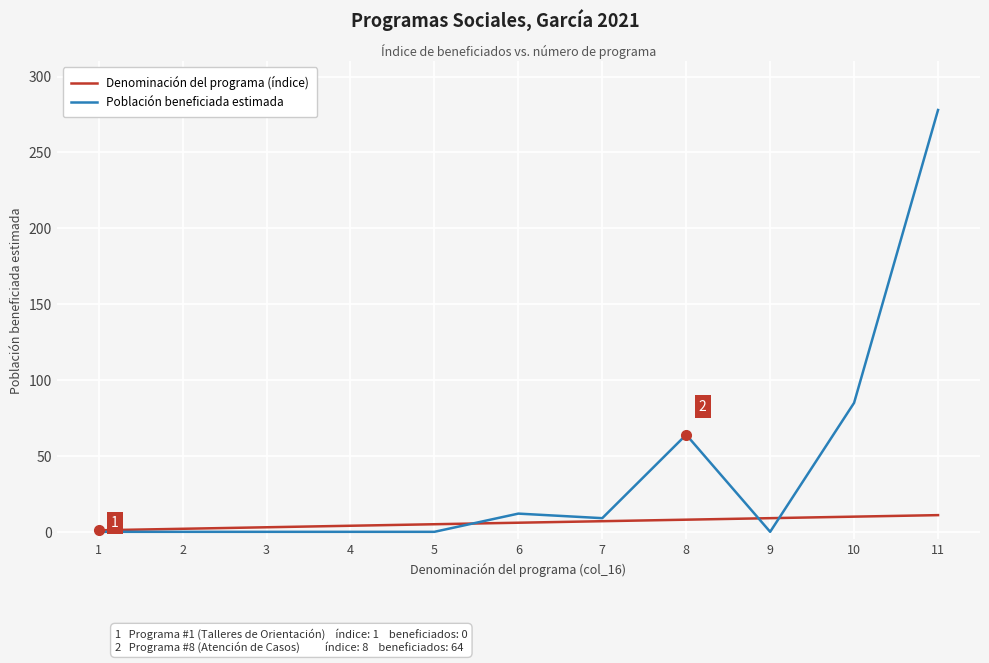

Is the value of Denominación del programa (índice) at 1 greater than the value of Población beneficiada estimada at 7?

No